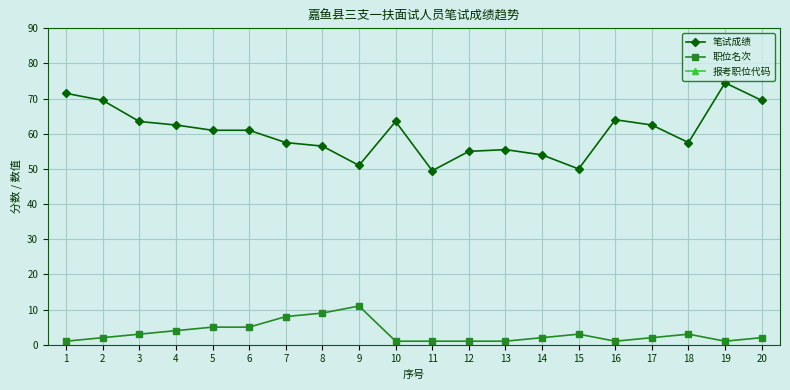

True or false: 报考职位代码 and 笔试成绩 cross at least once.

False